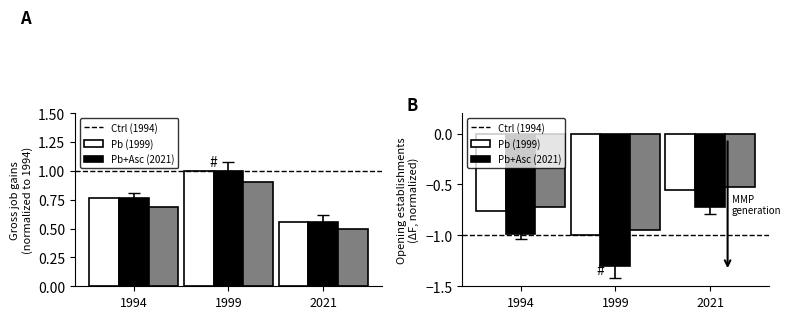

List the labels in order of 2021 (Pb+Asc) value, smallest first.

1999, 1994, 2021